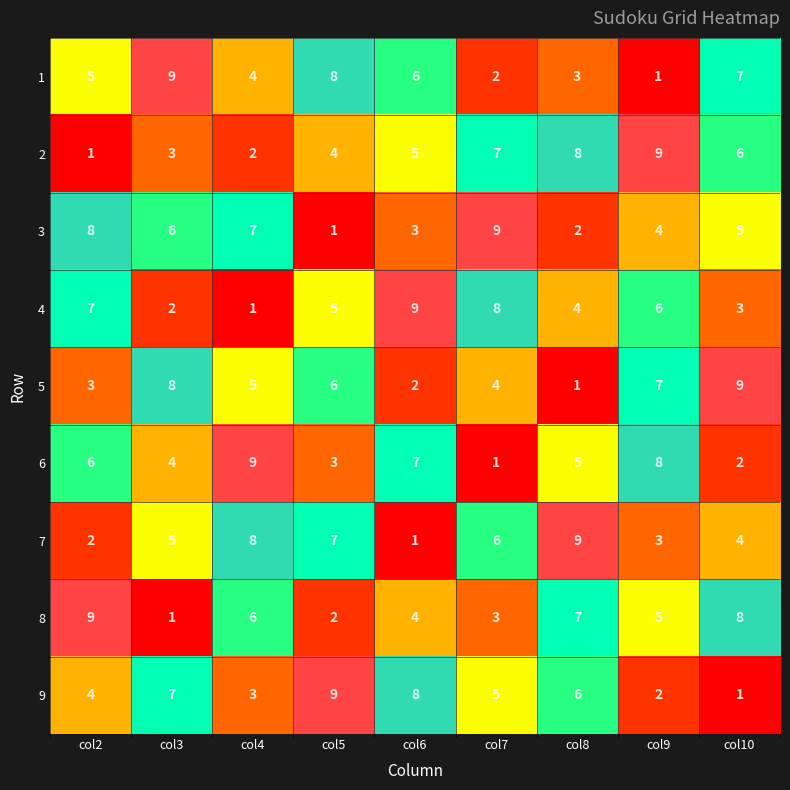

Is the value of 7 at col10 greater than the value of 6 at col2?

No